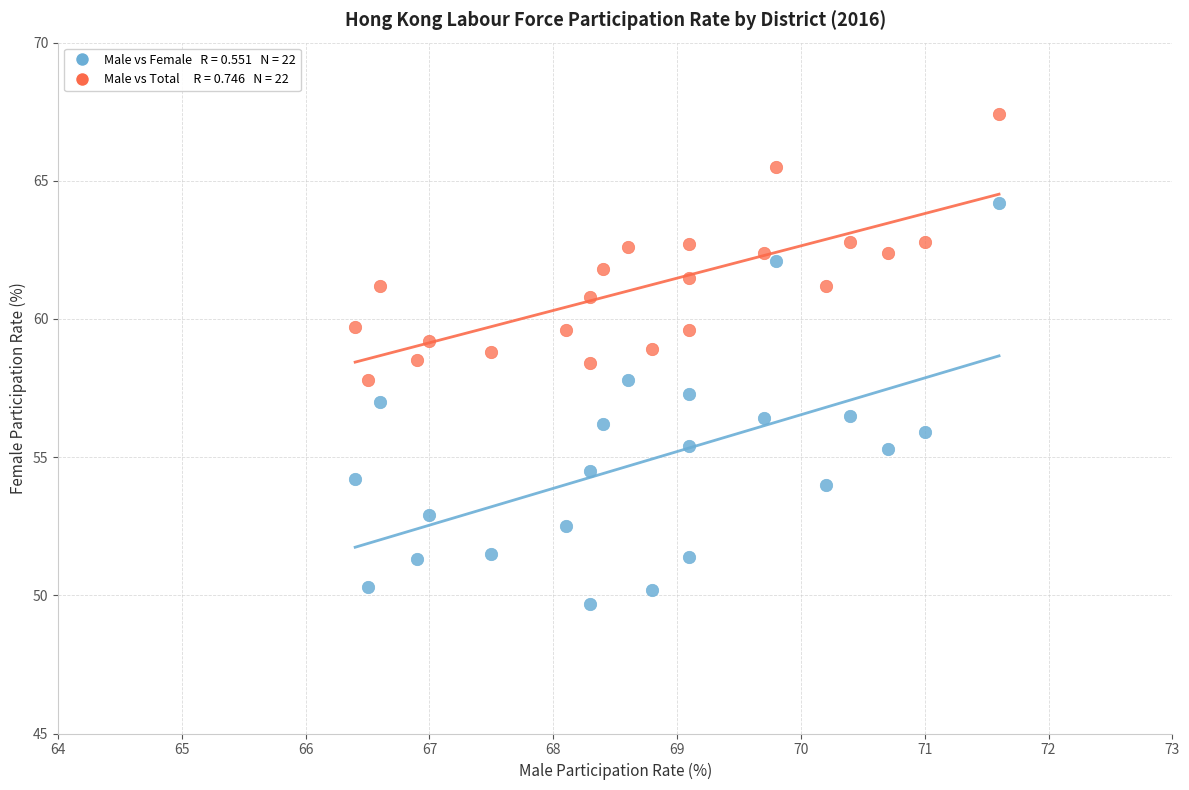

Across all data points, what is the range of Y values (max minus min)?

17.7